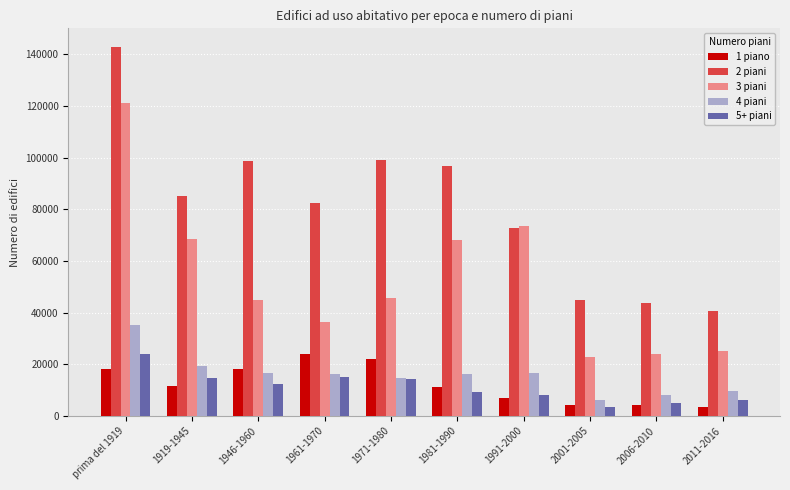

What is the label of the 4th bar from the left?

1961-1970